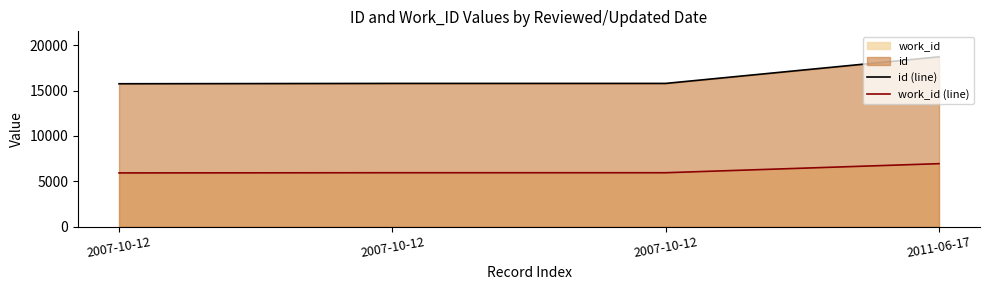

At how many categories does at least one series exceed 9269?

4